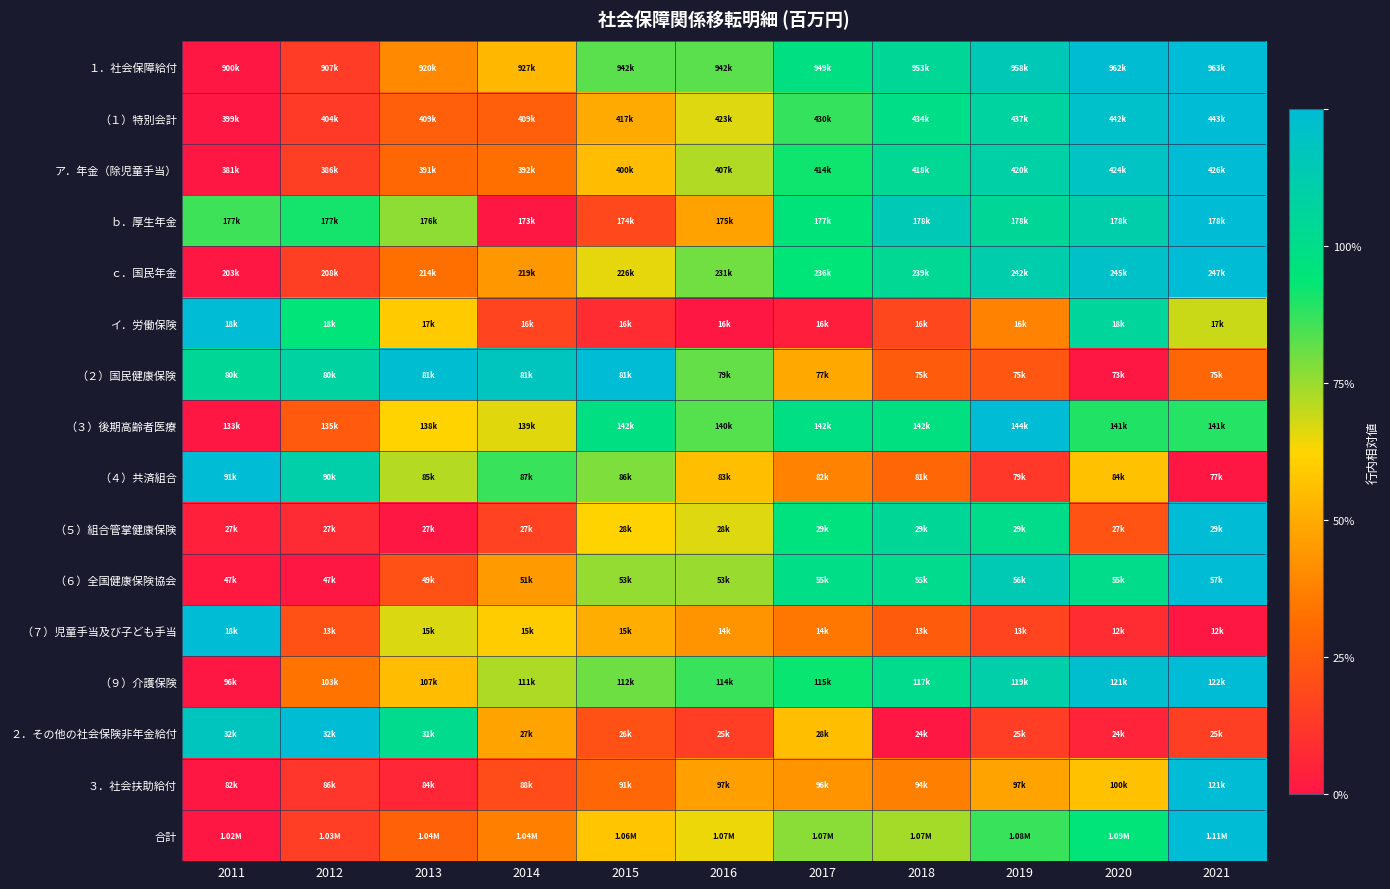

What is the spread (max minus min) of values at 2021?

1.0